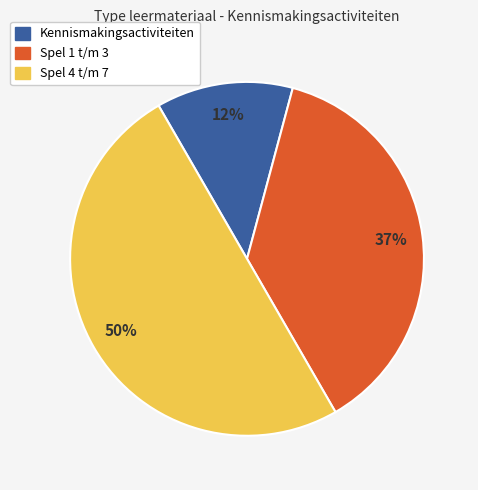

How many segments does this pie chart have?

3